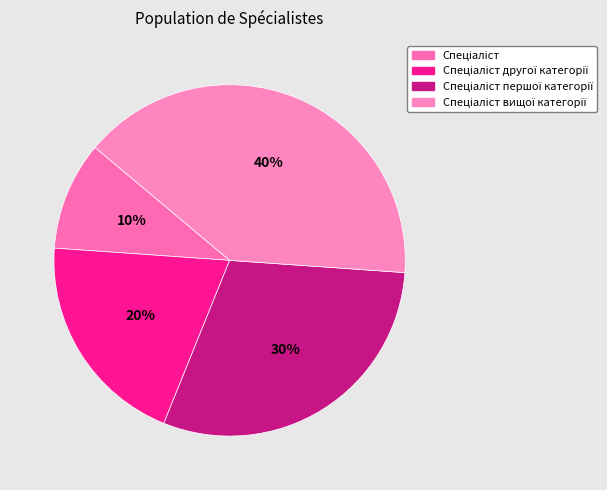

Rank the categories by value from lowest to highest.

Спеціаліст, Спеціаліст другої категорії, Спеціаліст першої категорії, Спеціаліст вищої категорії